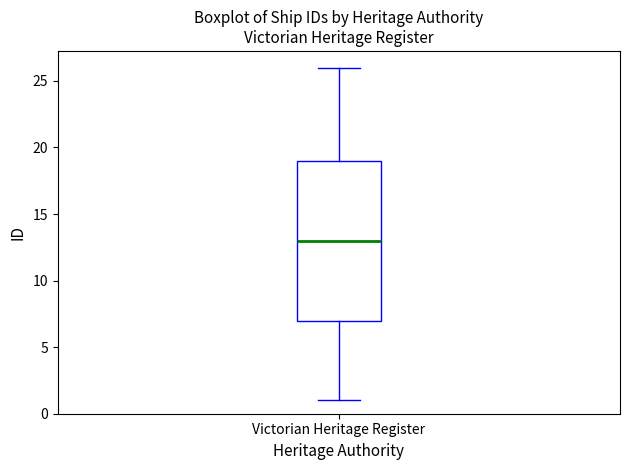

Where is the upper edge of the box for Victorian Heritage Register on the y-axis? The values are not printed on the chart, so give them approximately, as read against the axis.

19